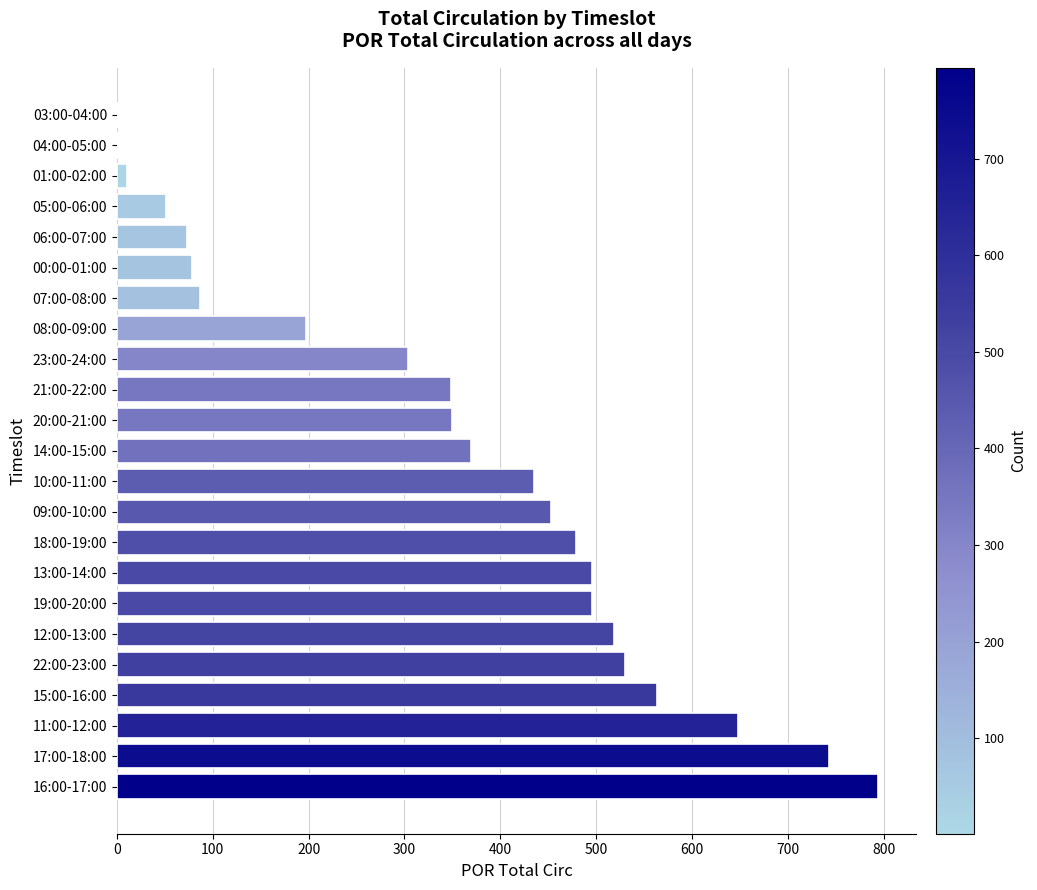

What is the sum of all values?

8026